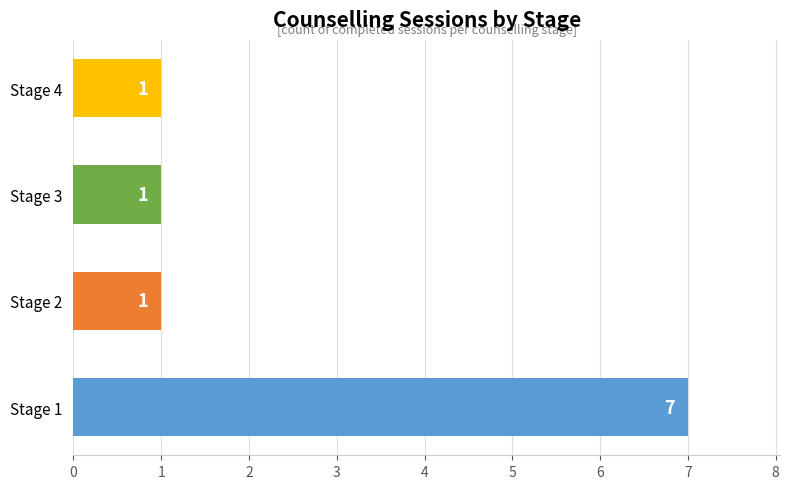

How many values are between 1 and 7?

4